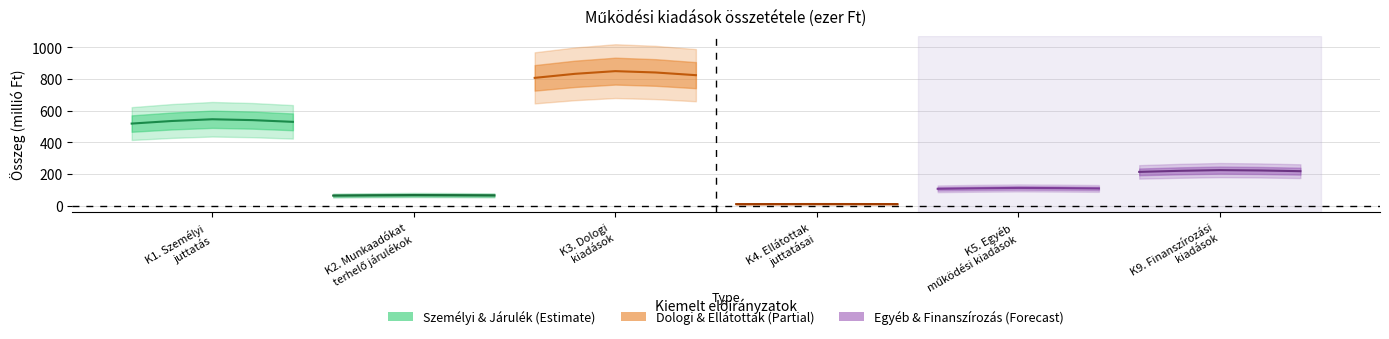

True or false: K9. Finanszírozási kiadások and K5. Egyéb működési célú kiadások cross at least once.

False